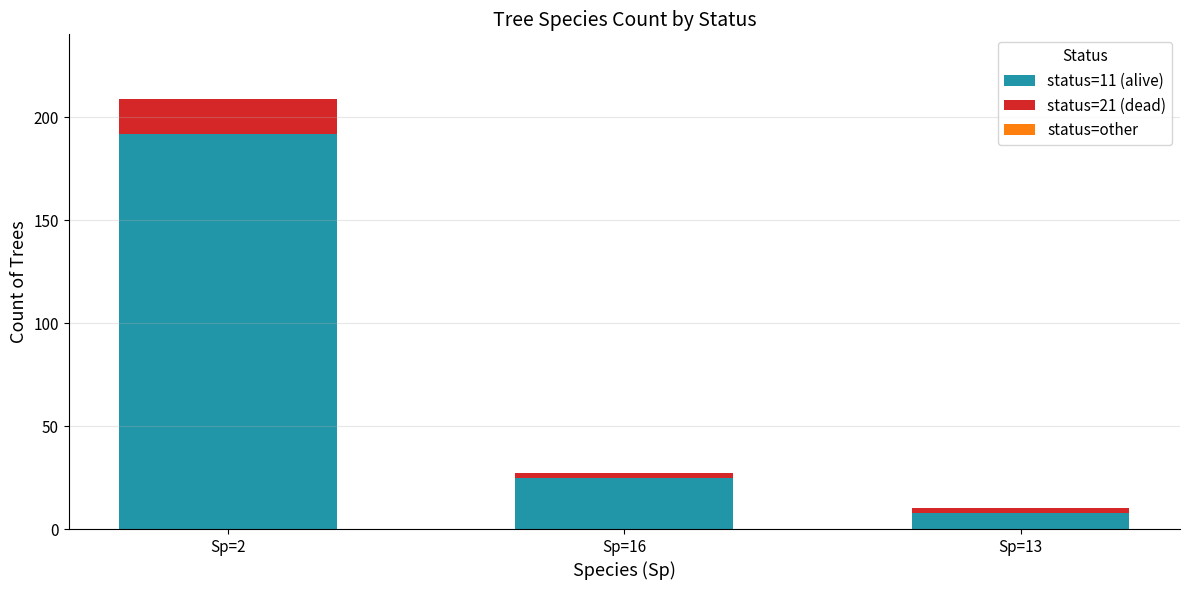

At which label does status=11 (alive) reach its minimum?

Sp=13